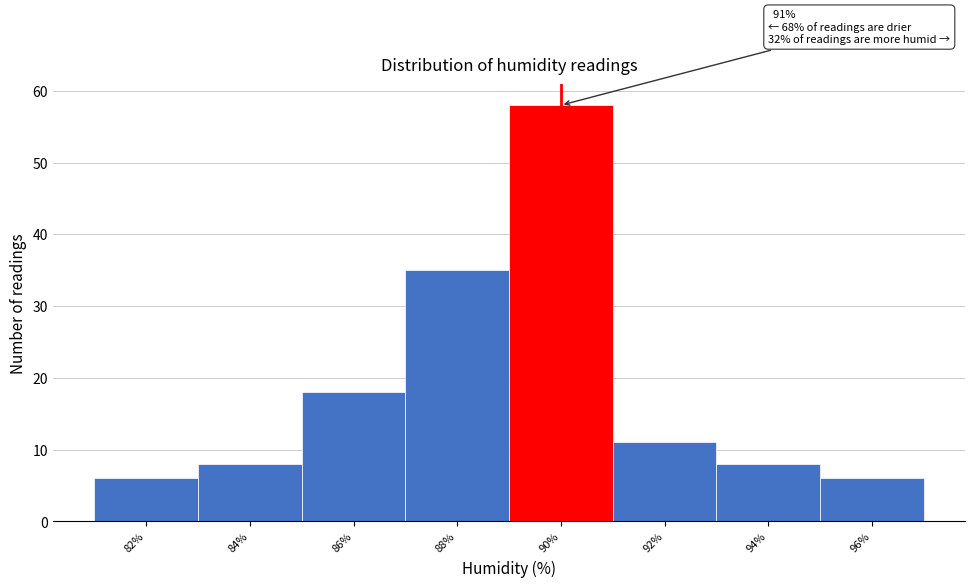

Reading left to right, list all the values displayed in this chart.

82%=6	84%=8	86%=18	88%=35	90%=58	92%=11	94%=8	96%=6